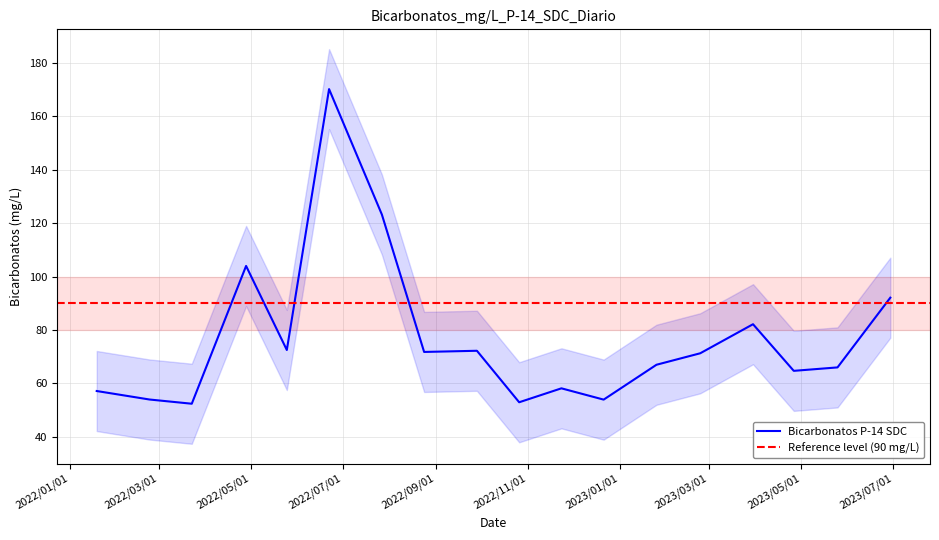

Where is the first local minimum?

2022/3/23